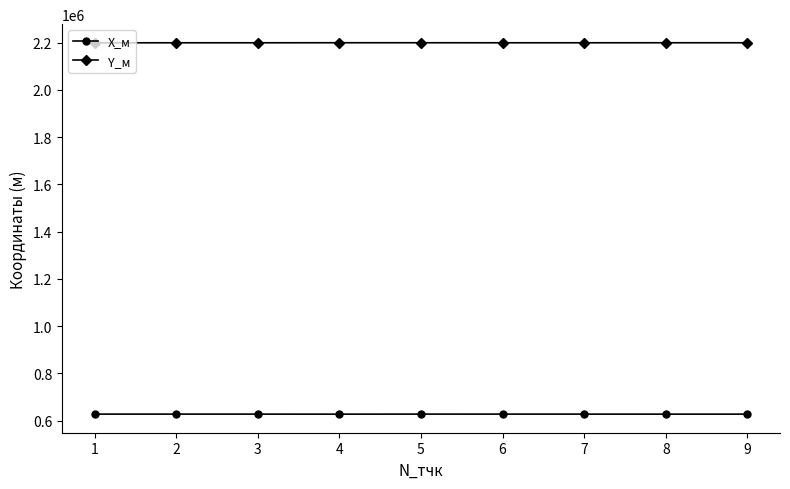

What is the value of the Y_м point at the 2nd from the left?

2198889.6